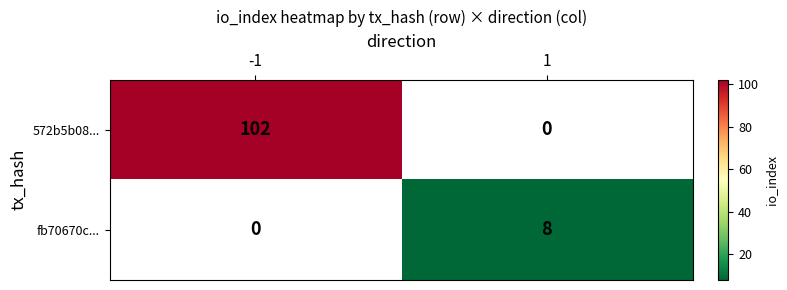

True or false: fb70670c... has a value of 8 at 1.

True